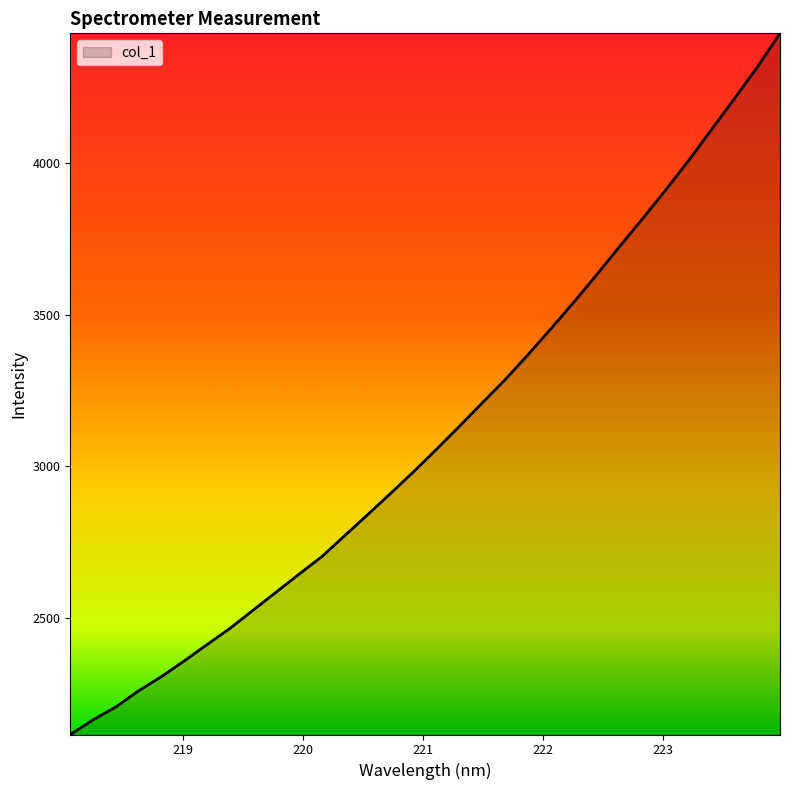

What is the minimum value shown in the chart?

2116.0